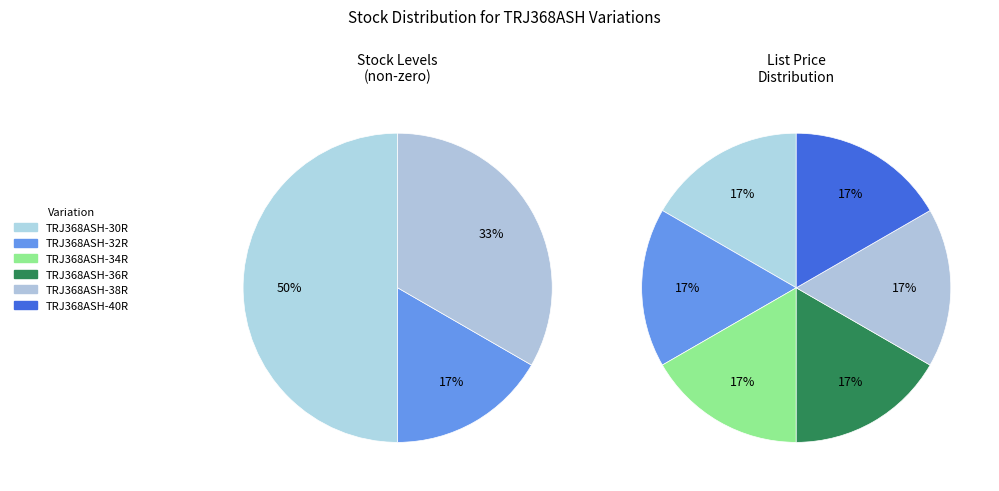

Between TRJ368ASH-40R and TRJ368ASH-38R, which is larger?

TRJ368ASH-38R